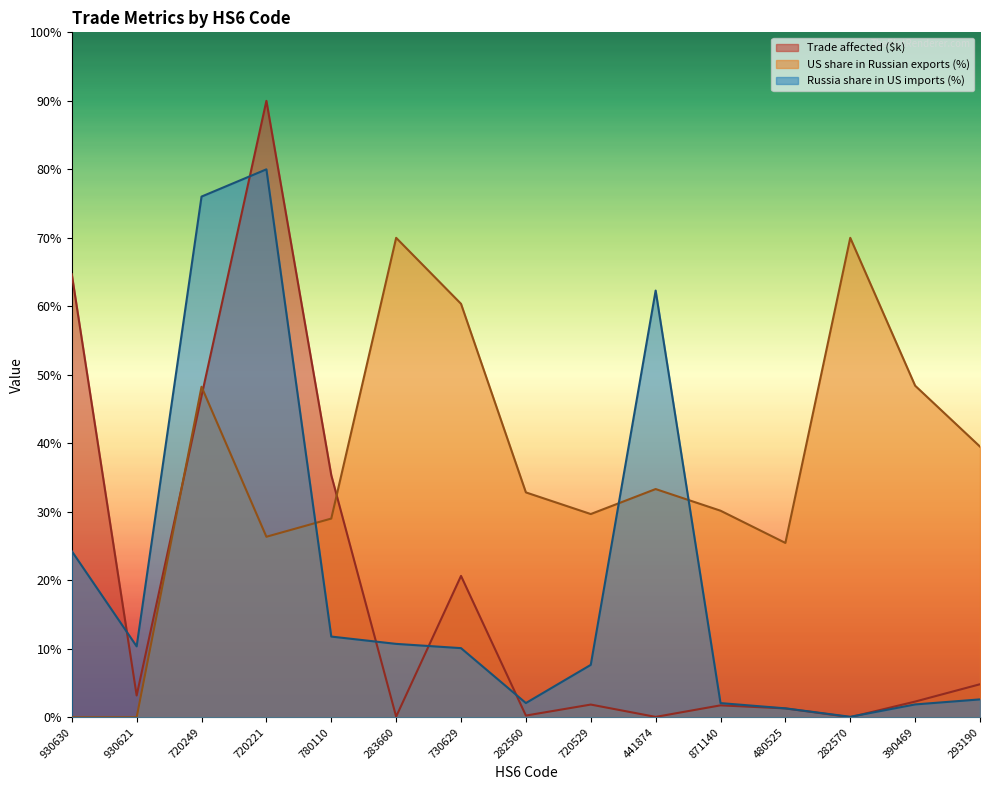

What is the maximum value shown in the chart?

90.0